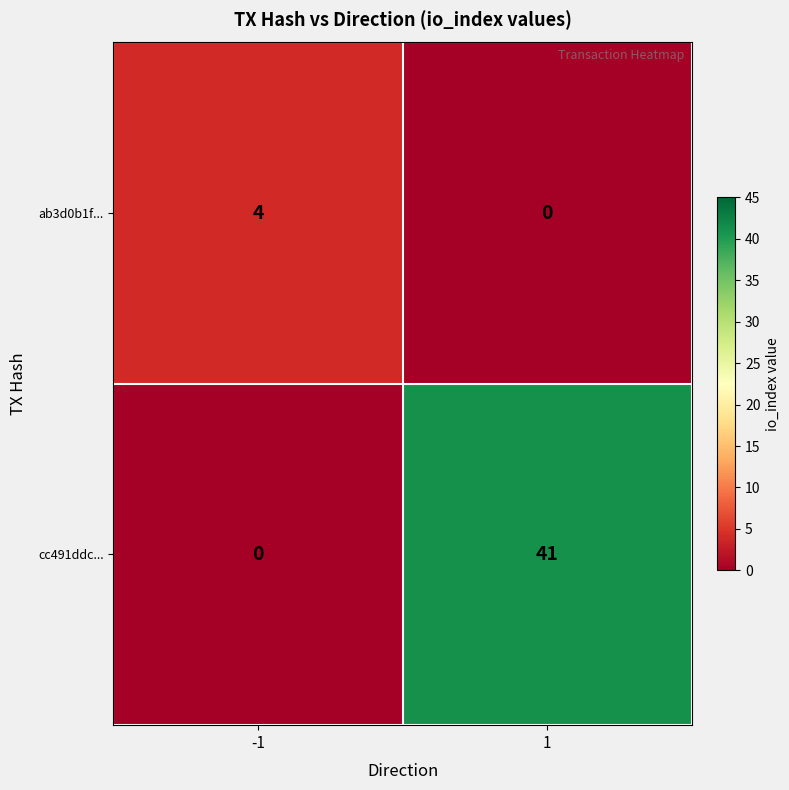

At 1, list the series in order from smallest to largest.

ab3d0b1f..., cc491ddc...